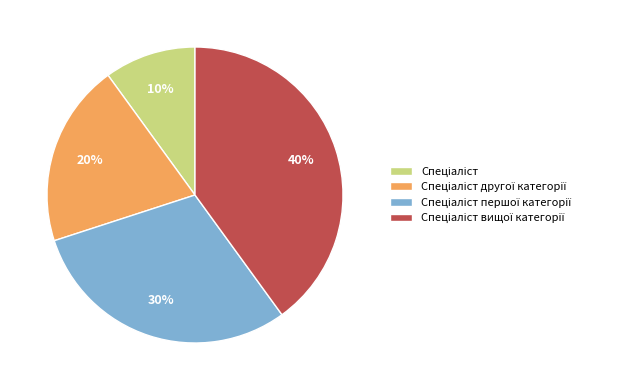

Count the number of slices in the pie.

4